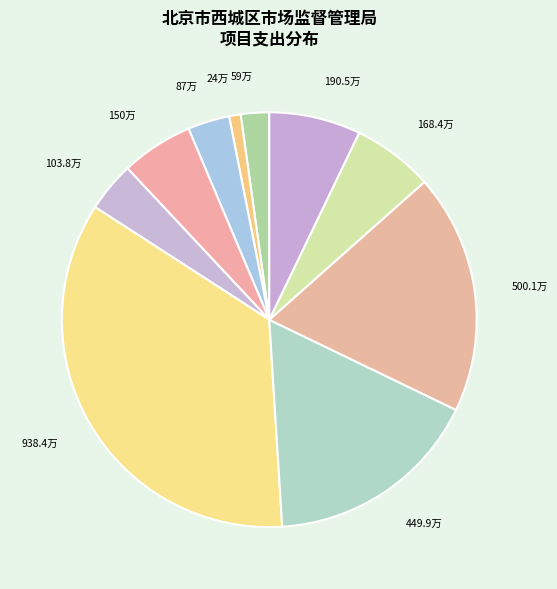

Rank the categories by value from lowest to highest.

24万, 59万, 87万, 103.8万, 150万, 168.4万, 190.5万, 449.9万, 500.1万, 938.4万